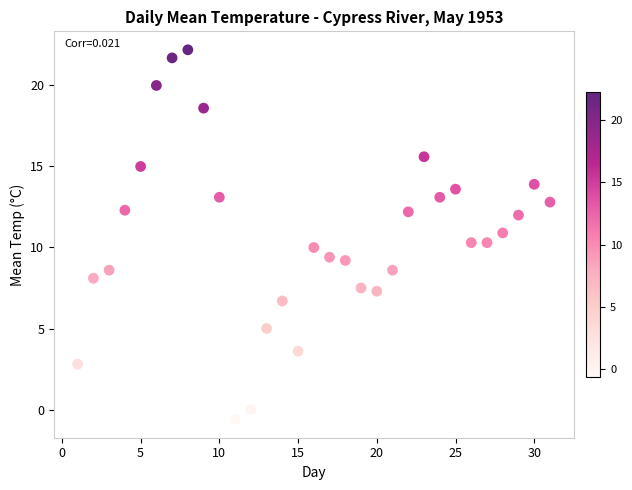

What is the range of Y values (max minus min)?

22.8